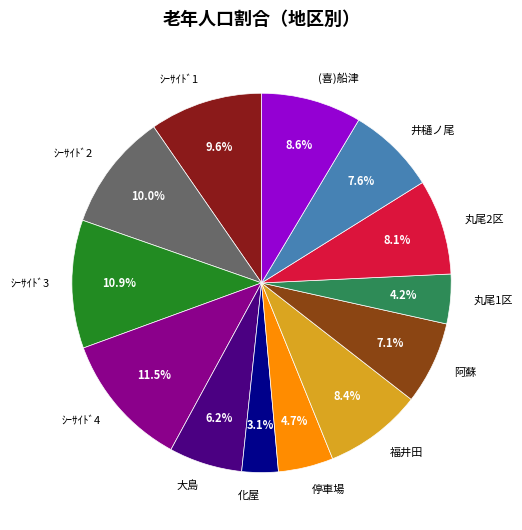

Does 化屋 represent more than half of the total?

No